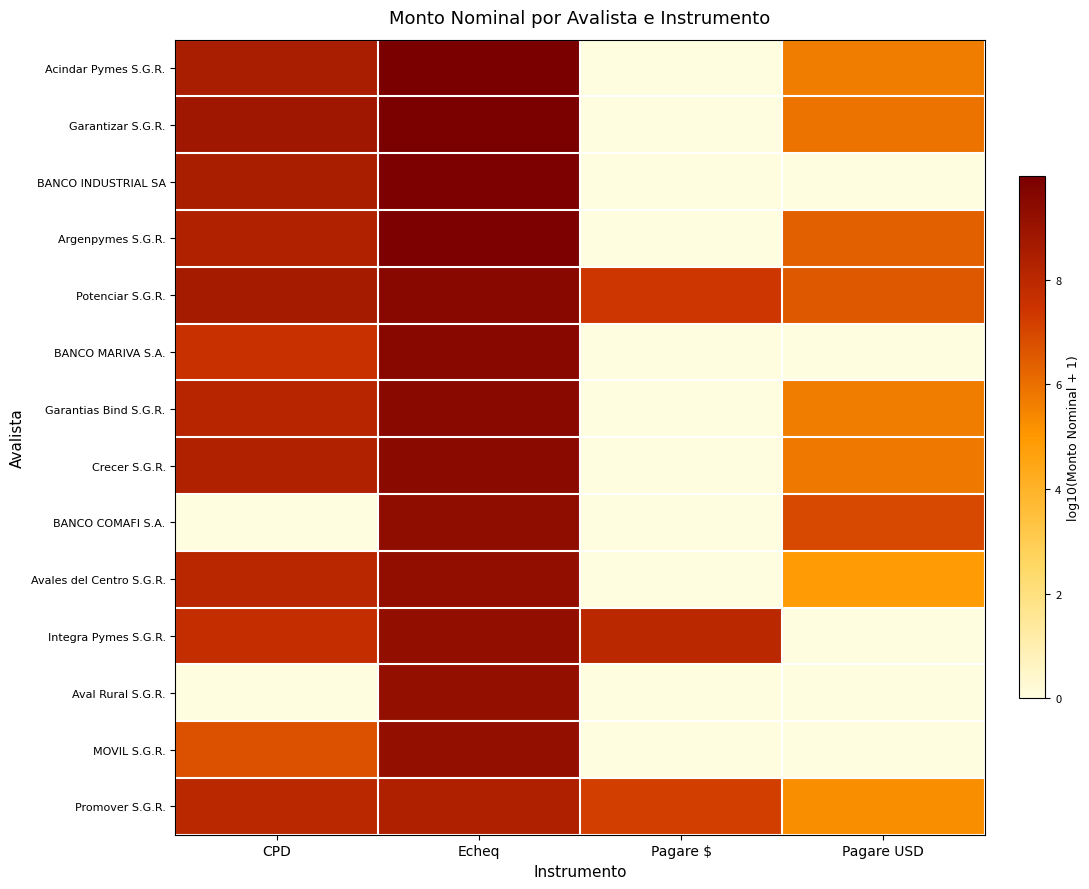

What is the difference between the highest and lowest values at CPD?

8.8